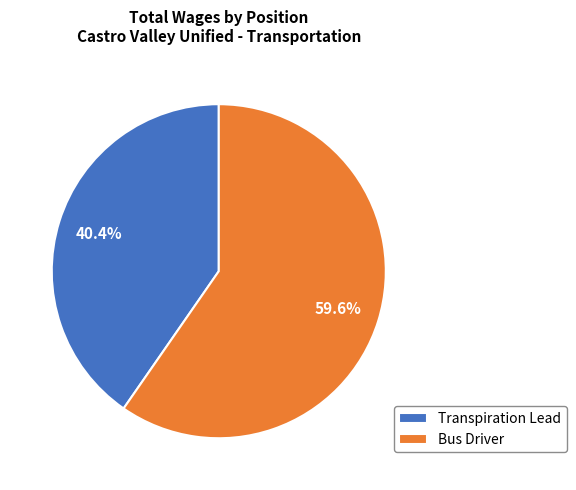

What percentage is the Bus Driver slice, to the nearest percent?

60%